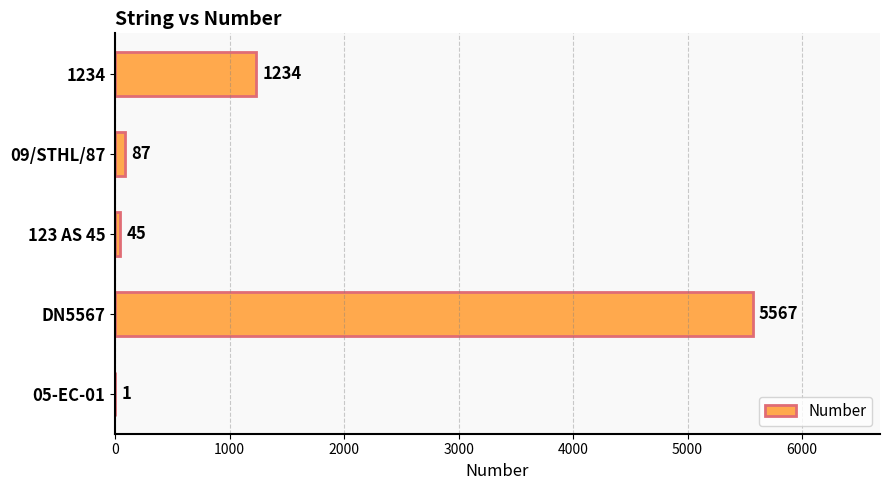

Read the value at 1234.

1234